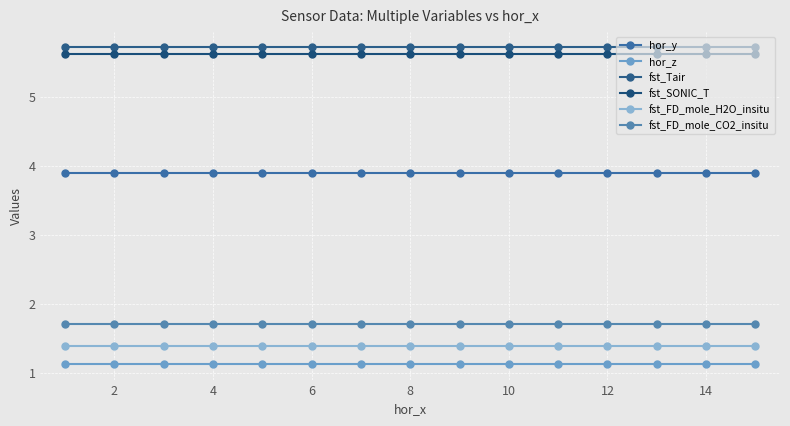

Reading left to right, extract all data points from this chart.

hor_y: 3.9	3.9	3.9	3.9	3.9	3.9	3.9	3.9	3.9	3.9	3.9	3.9	3.9	3.9	3.9
hor_z: 1.1	1.1	1.1	1.1	1.1	1.1	1.1	1.1	1.1	1.1	1.1	1.1	1.1	1.1	1.1
fst_Tair: 5.7	5.7	5.7	5.7	5.7	5.7	5.7	5.7	5.7	5.7	5.7	5.7	5.7	5.7	5.7
fst_SONIC_T: 5.6	5.6	5.6	5.6	5.6	5.6	5.6	5.6	5.6	5.6	5.6	5.6	5.6	5.6	5.6
fst_FD_mole_H2O_insitu: 1.4	1.4	1.4	1.4	1.4	1.4	1.4	1.4	1.4	1.4	1.4	1.4	1.4	1.4	1.4
fst_FD_mole_CO2_insitu: 1.7	1.7	1.7	1.7	1.7	1.7	1.7	1.7	1.7	1.7	1.7	1.7	1.7	1.7	1.7